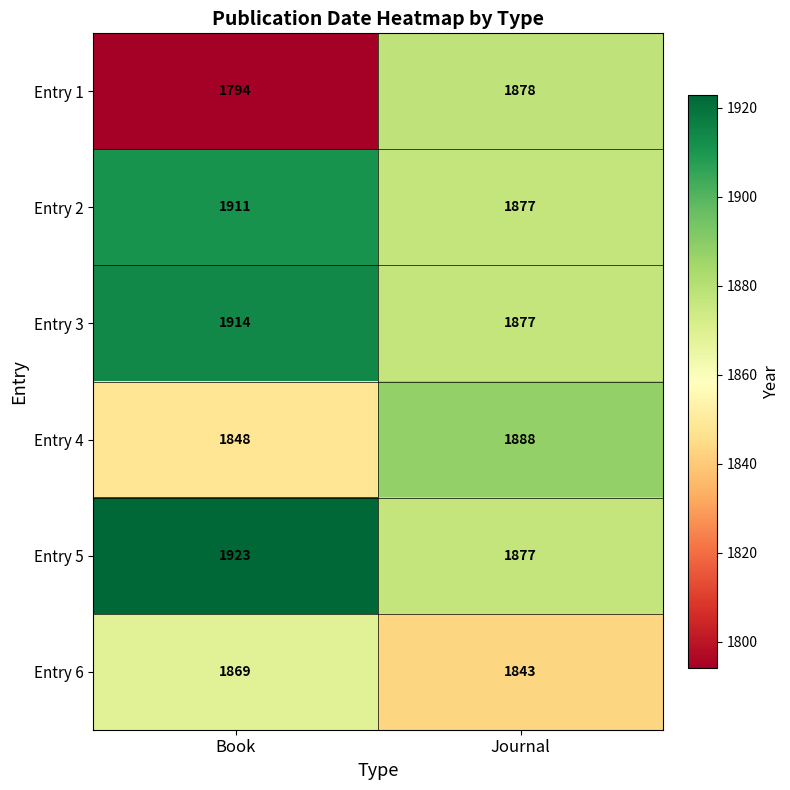

What value does the Entry 4 series have at Journal, to the nearest 5?

1890